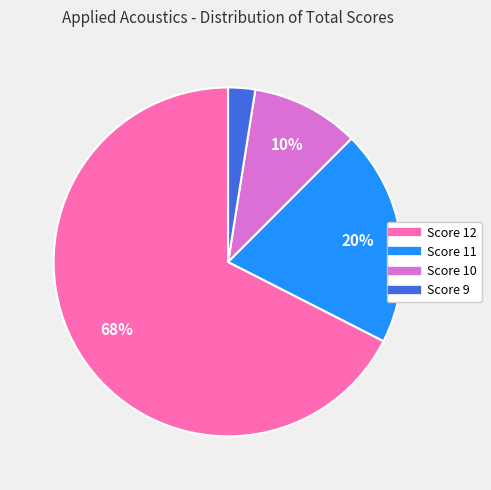

Is there any slice that represents more than half of the pie?

Yes